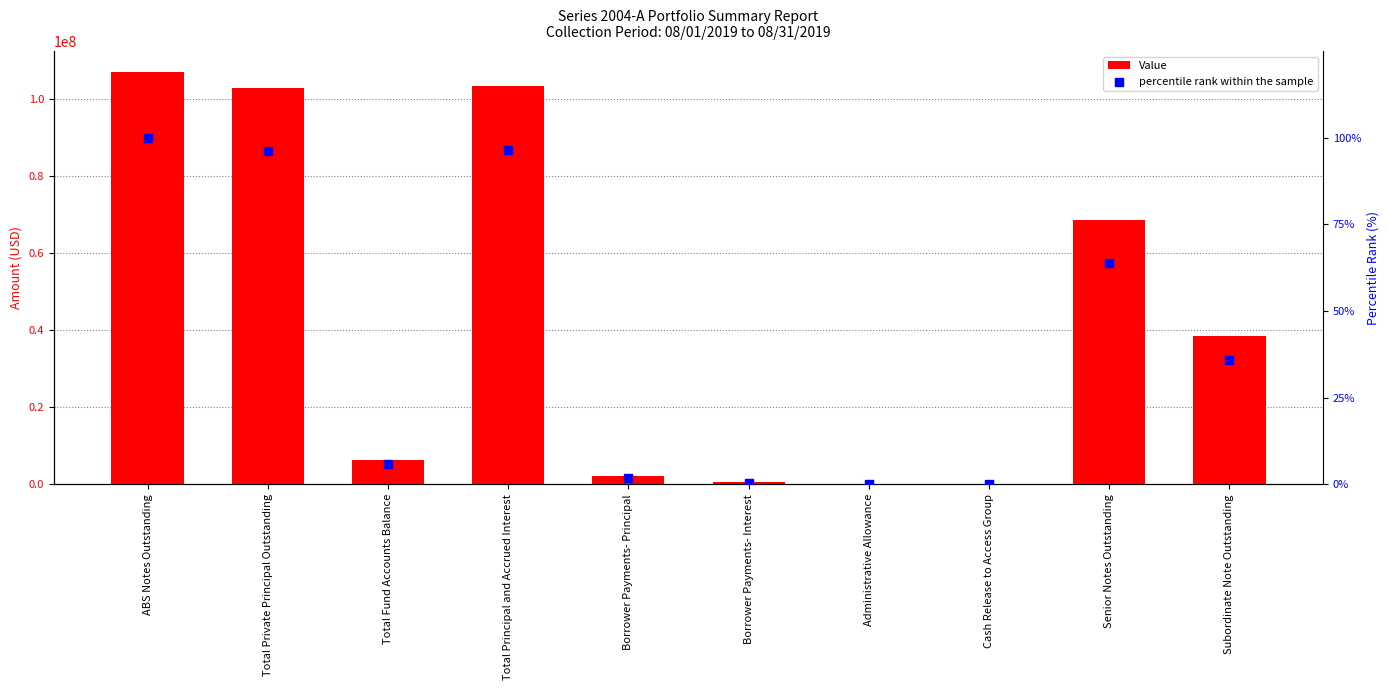

At which category is the sum across all series the highest?

ABS Notes Outstanding